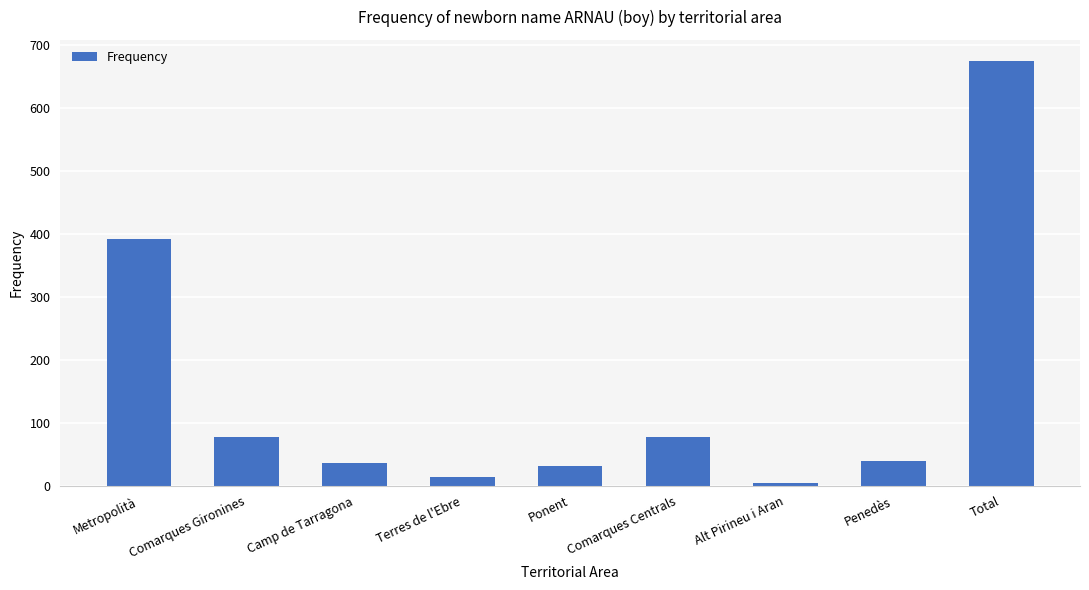

What is the maximum value shown in the chart?

675